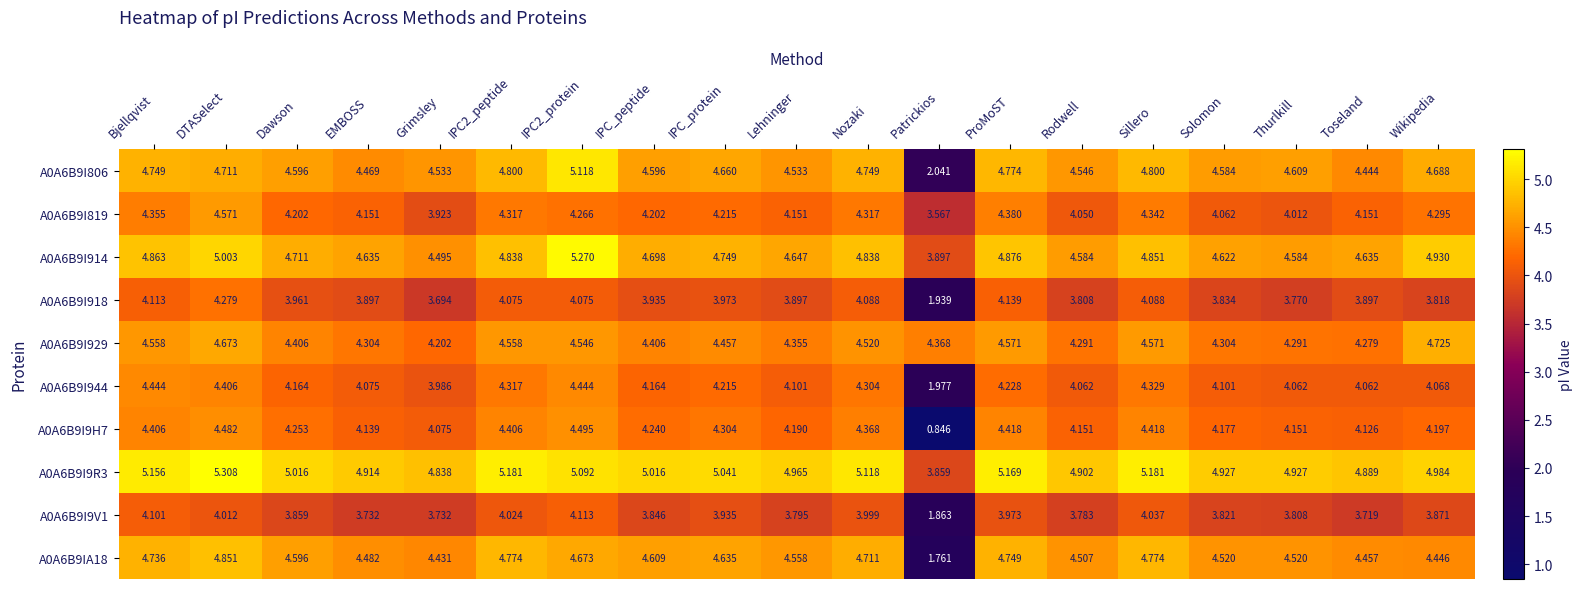

At which label is A0A6B9I806 closest to 3?

Patrickios